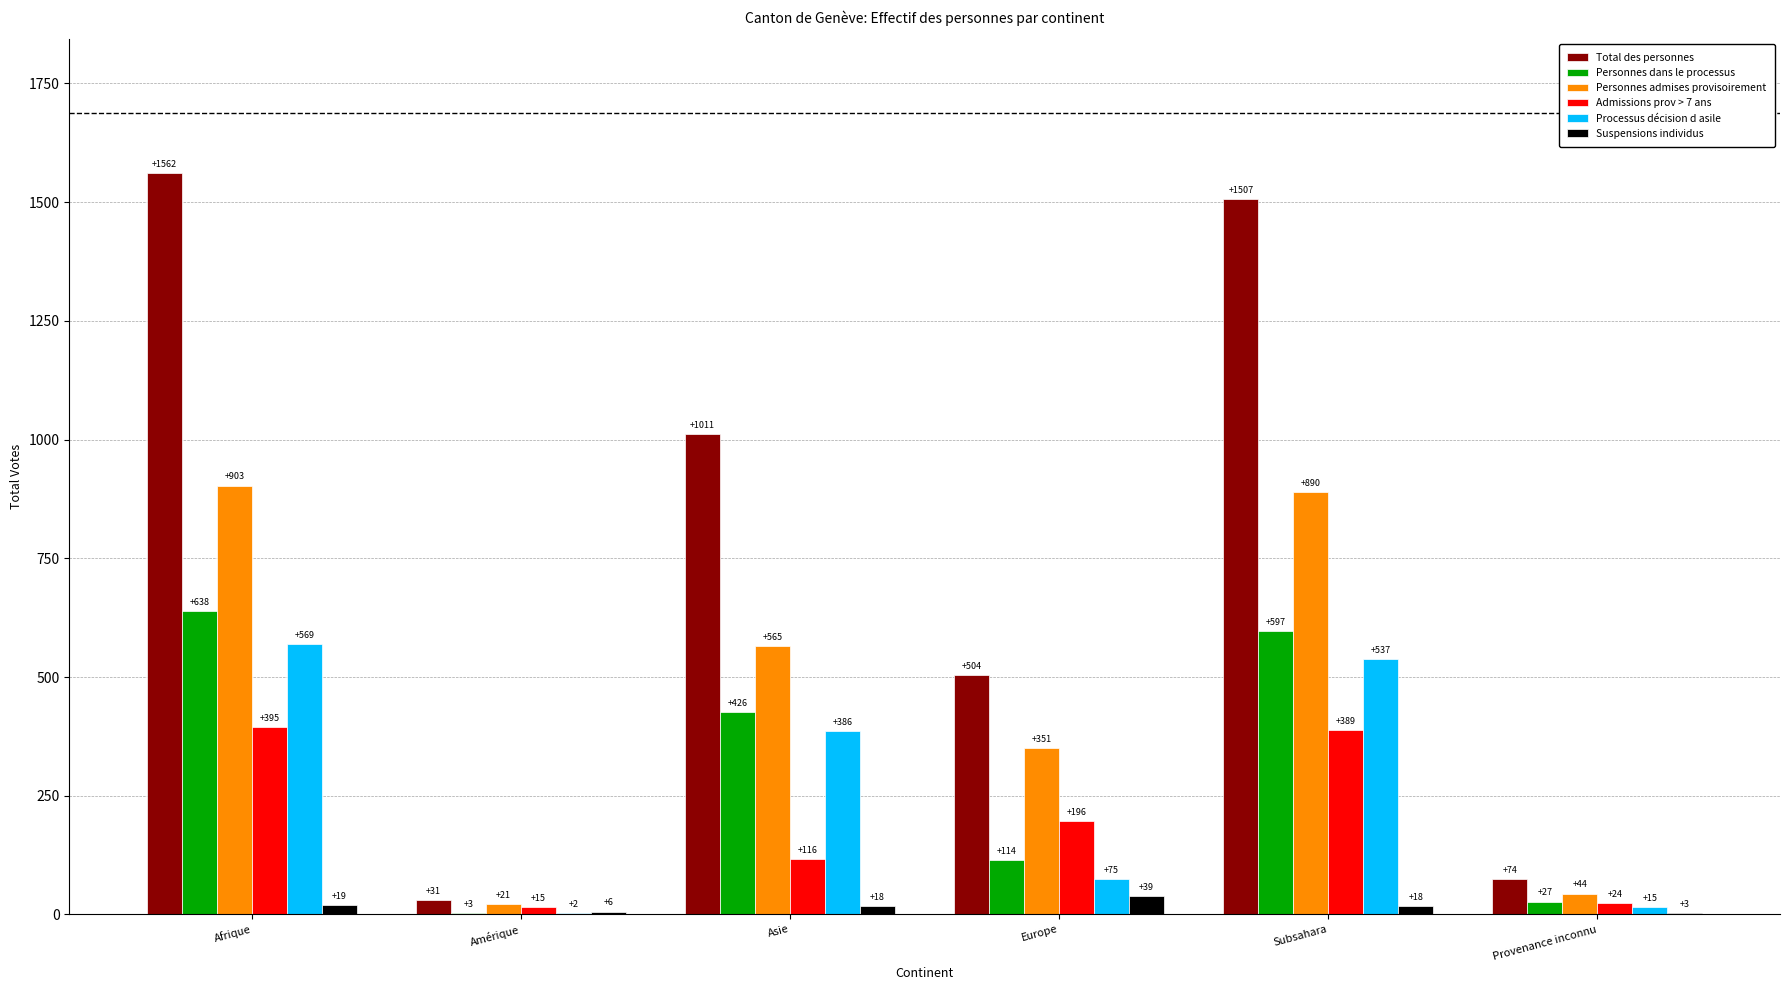

Reading right to left, extract all data points from this chart.

Total des personnes: Provenance inconnu=74	Subsahara=1507	Europe=504	Asie=1011	Amérique=31	Afrique=1562
Personnes dans le processus: Provenance inconnu=27	Subsahara=597	Europe=114	Asie=426	Amérique=3	Afrique=638
Personnes admises provisoirement: Provenance inconnu=44	Subsahara=890	Europe=351	Asie=565	Amérique=21	Afrique=903
Admissions prov > 7 ans: Provenance inconnu=24	Subsahara=389	Europe=196	Asie=116	Amérique=15	Afrique=395
Processus décision d asile: Provenance inconnu=15	Subsahara=537	Europe=75	Asie=386	Amérique=2	Afrique=569
Suspensions individus: Provenance inconnu=3	Subsahara=18	Europe=39	Asie=18	Amérique=6	Afrique=19